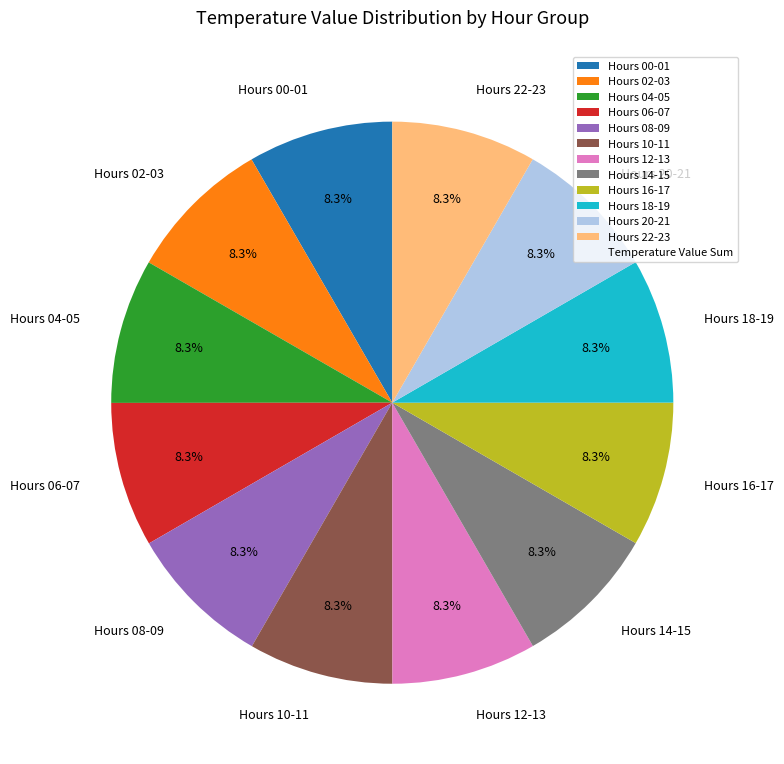

How many slices are in this pie chart?

12